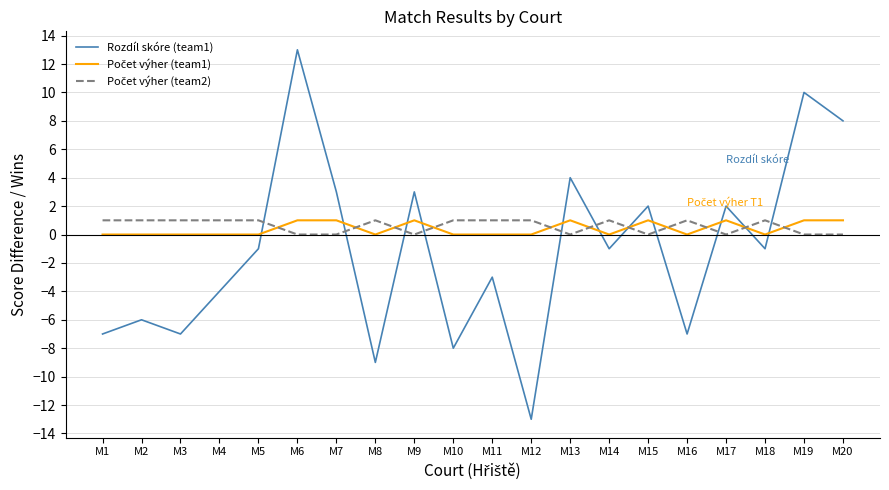

What is the minimum value shown in the chart?

-13